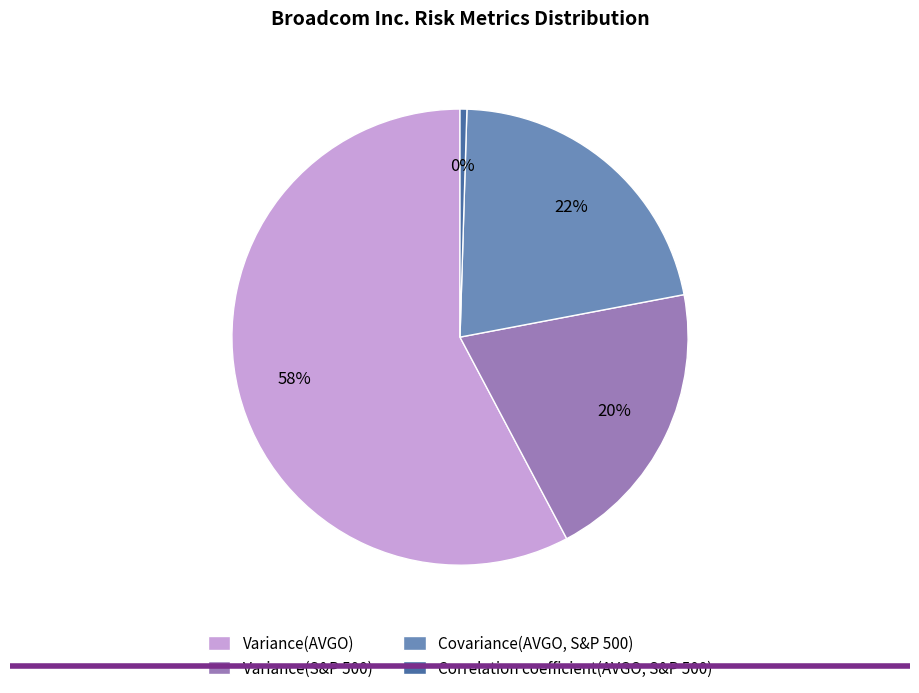

To the nearest percent, what percentage of the pie is Variance(S&P 500)?

20%